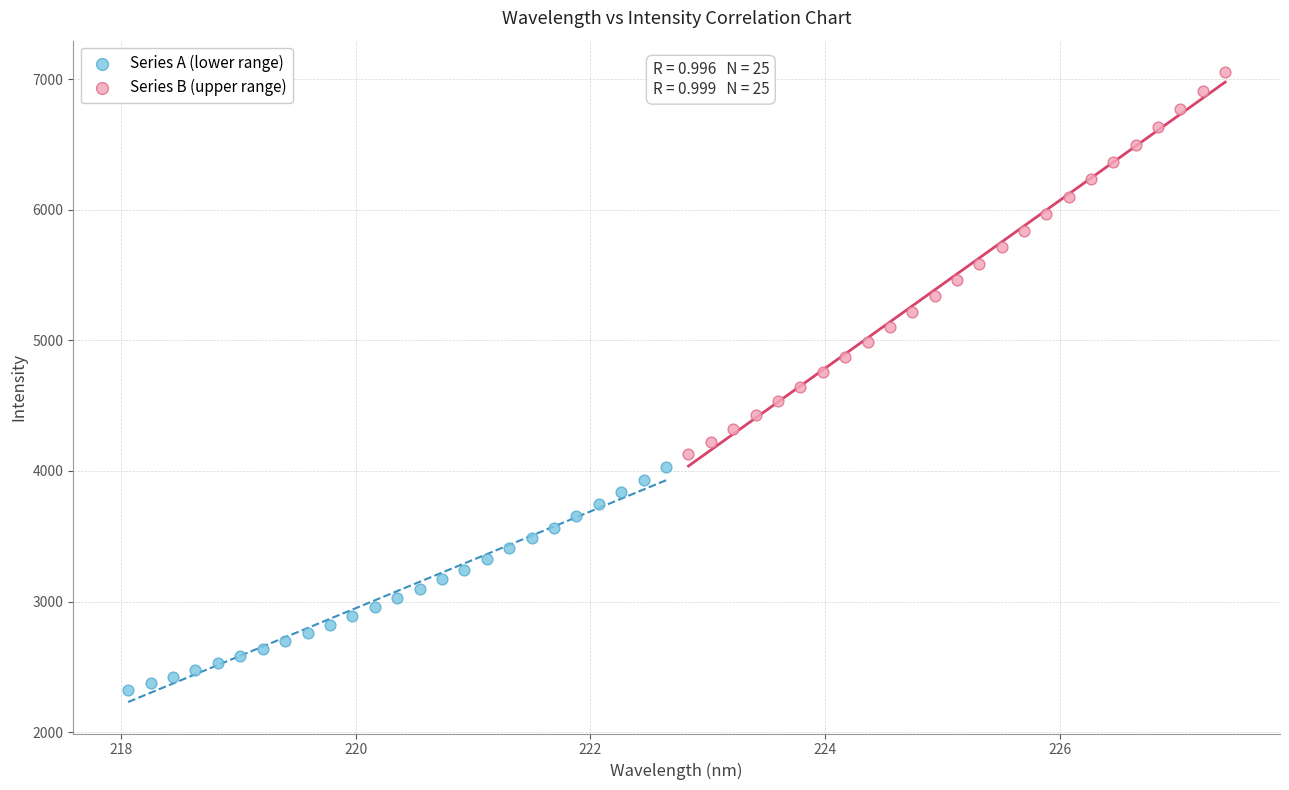

Which series has the widest spread of Y values?

Series B (upper range)